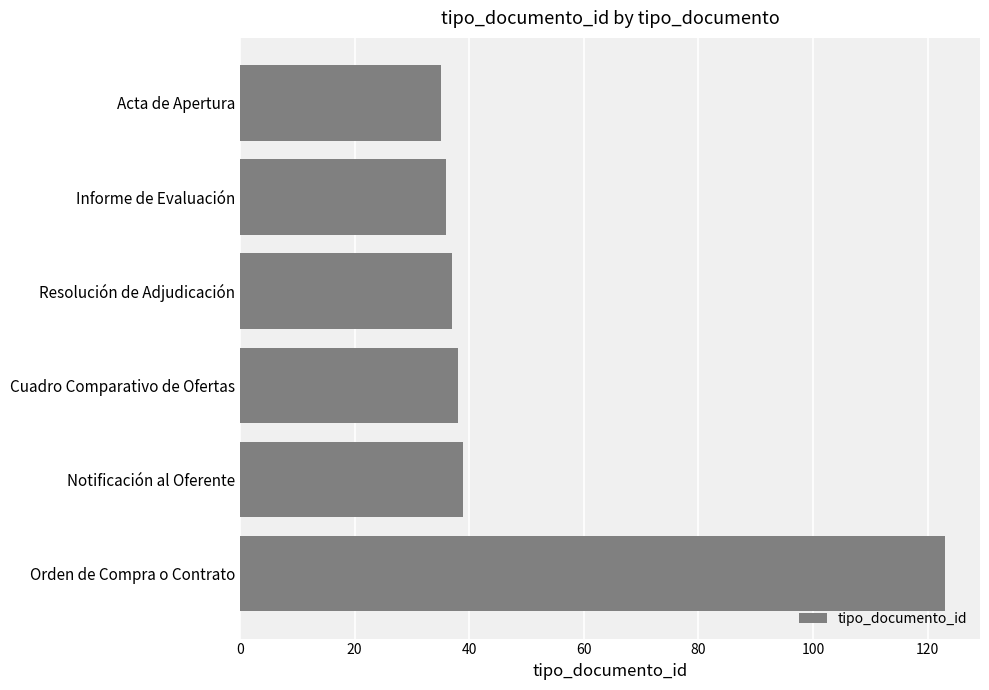

What is the smallest value displayed?

35